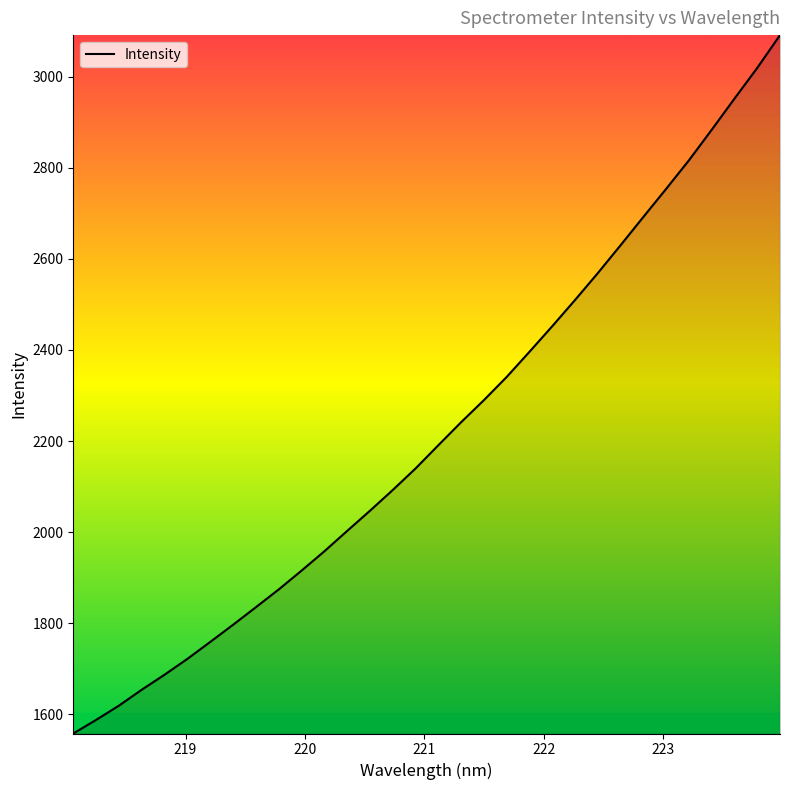

What is the greatest value displayed?

3091.1